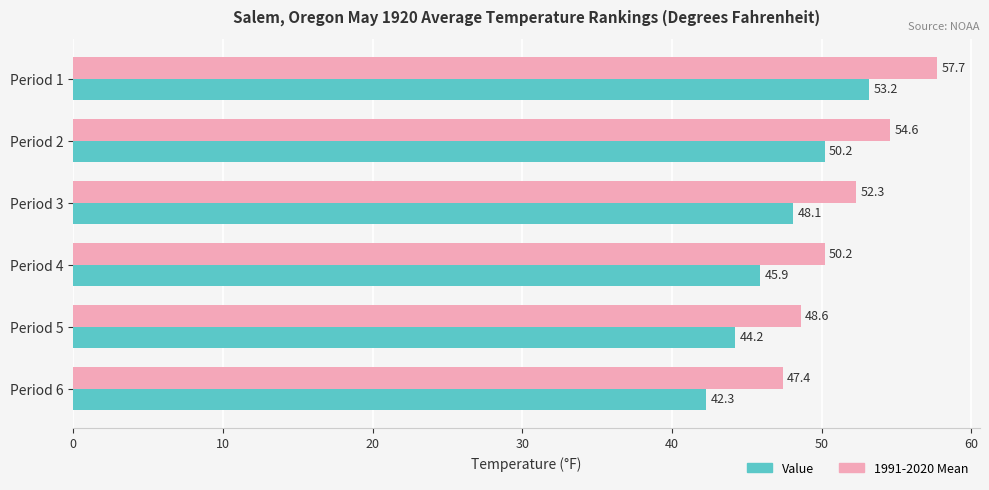

What is the approximate value of 1991-2020 Mean at Period 1?

57.7